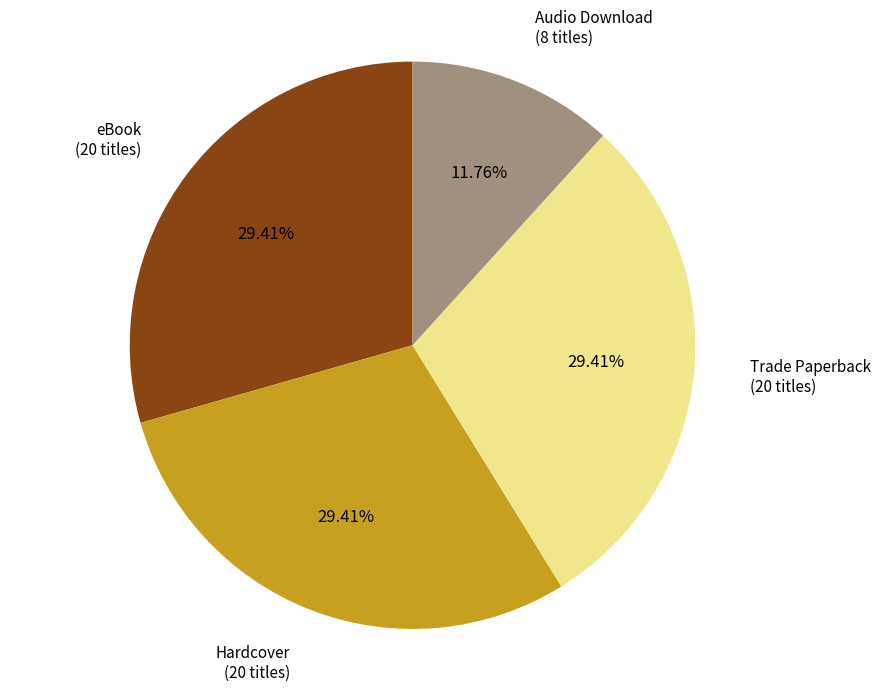

How many segments does this pie chart have?

4